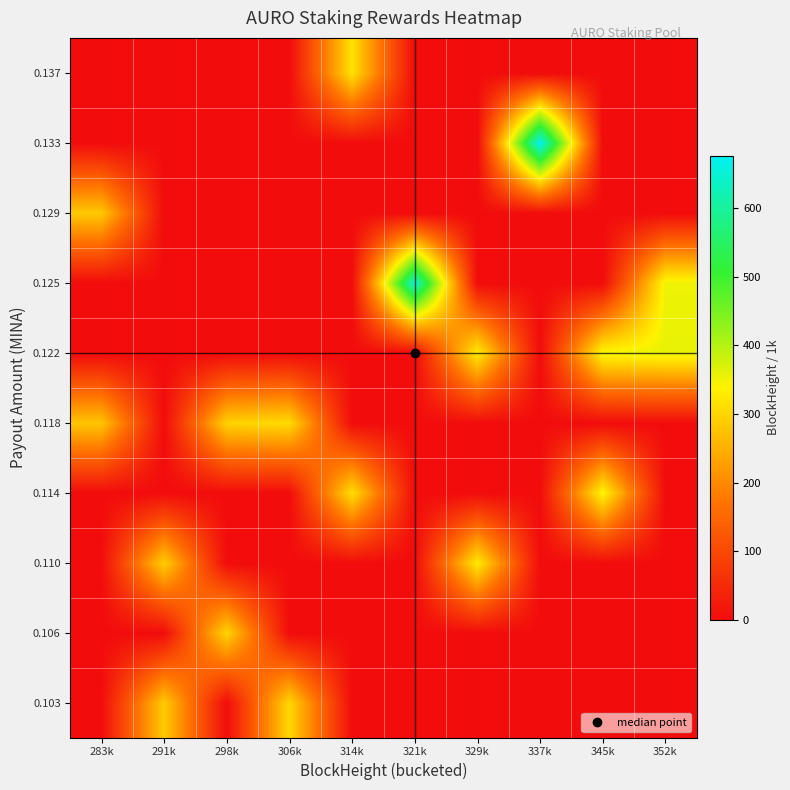

What is the greatest value displayed?

676.7